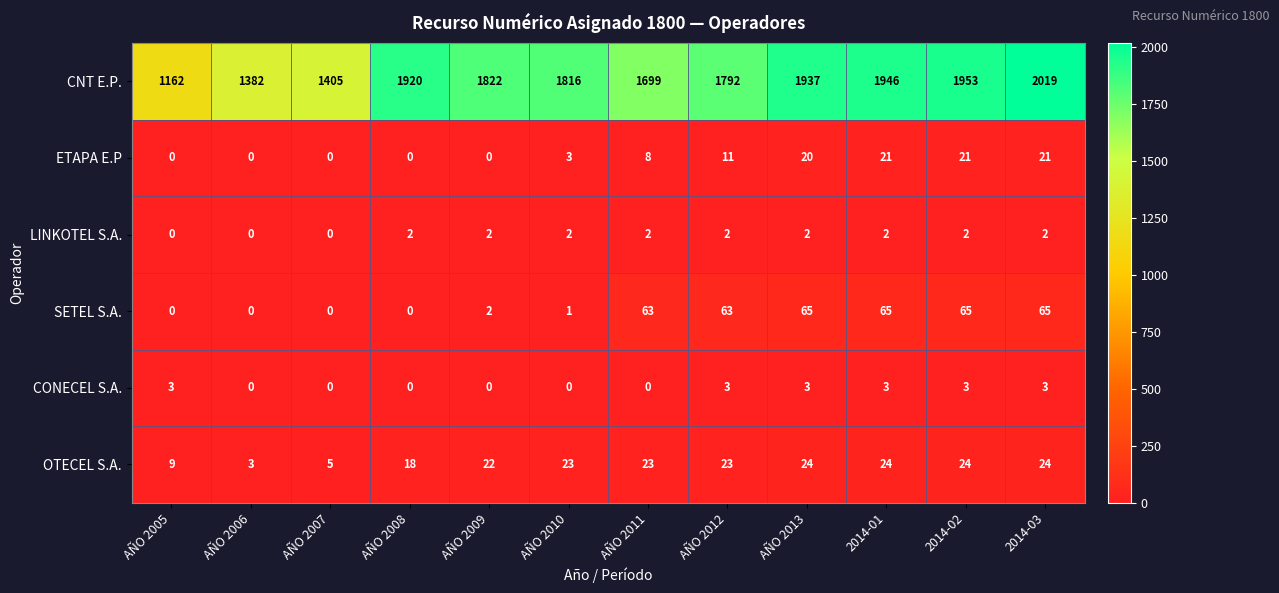

What is the sum of the ETAPA E.P values at 2014-02 and AÑO 2009?

21